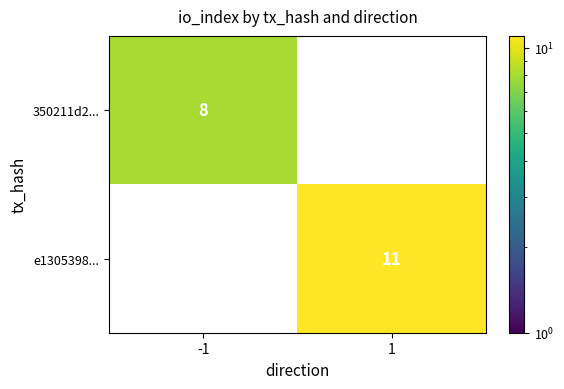

What is the highest value of the e1305398... series?

11